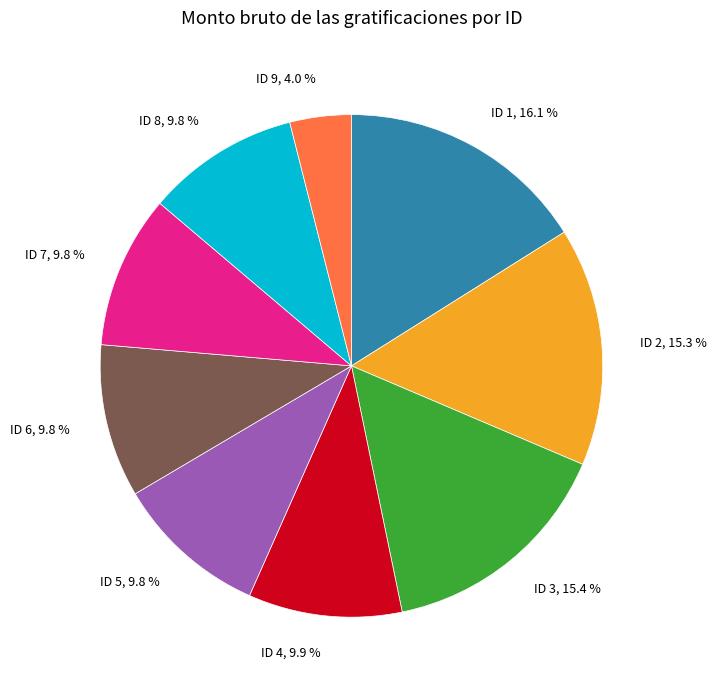

Is there a majority slice in this chart?

No